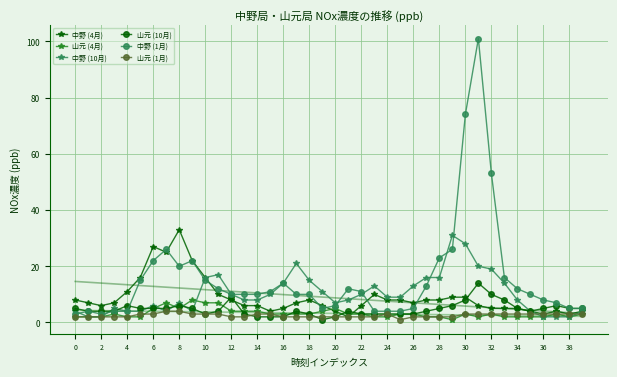

Which category has the highest value in the 中野 (4月) series?

8